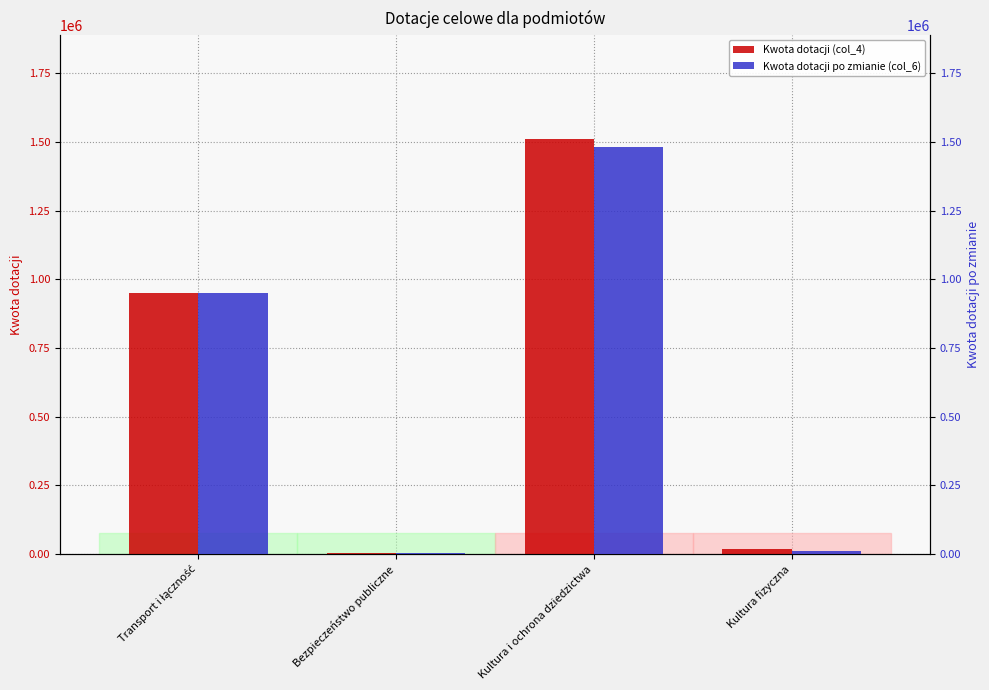

What is the label of the 2nd bar from the left?

Bezpieczeństwo publiczne